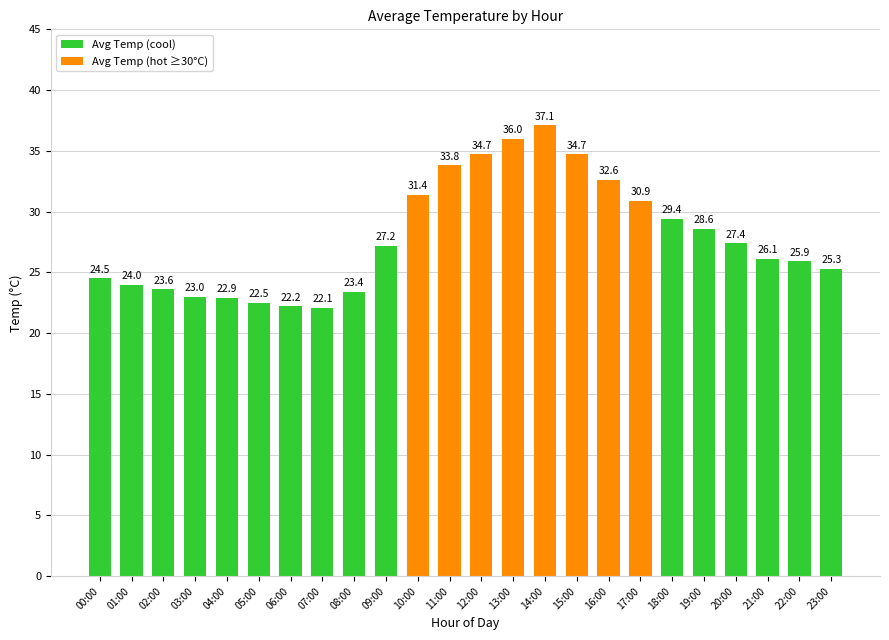

Is it true that the value at 04:00 is 22.9?

True